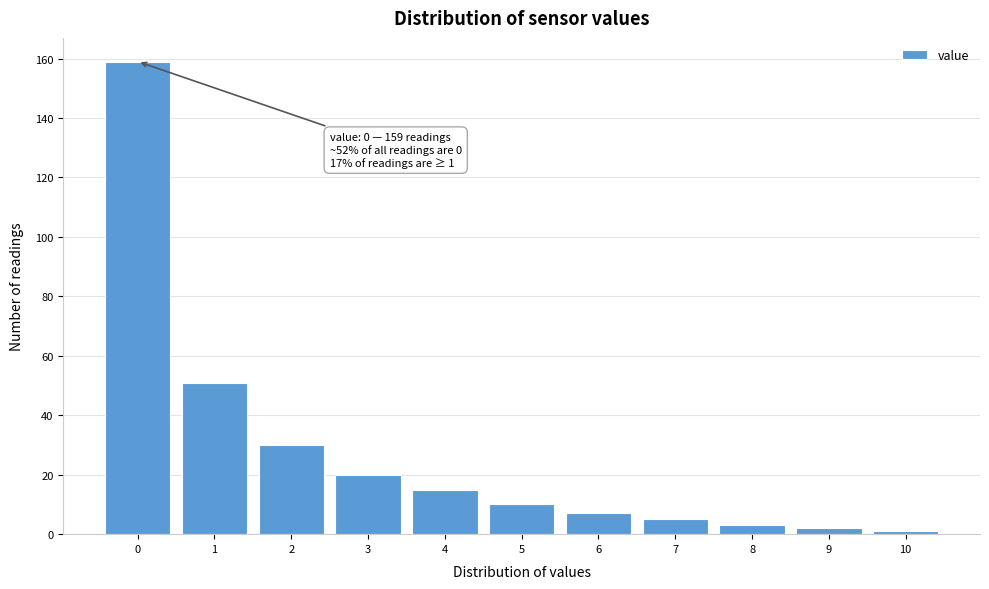

Which range on the x-axis has the tallest bar?

-0.5 to 0.5